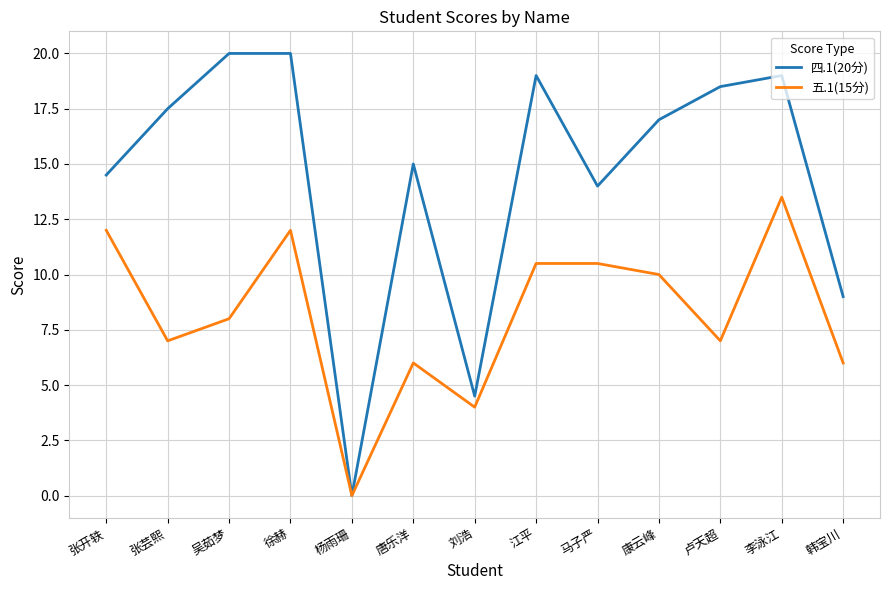

What is the difference between the maximum and minimum values in the 五.1(15分) series?

13.5